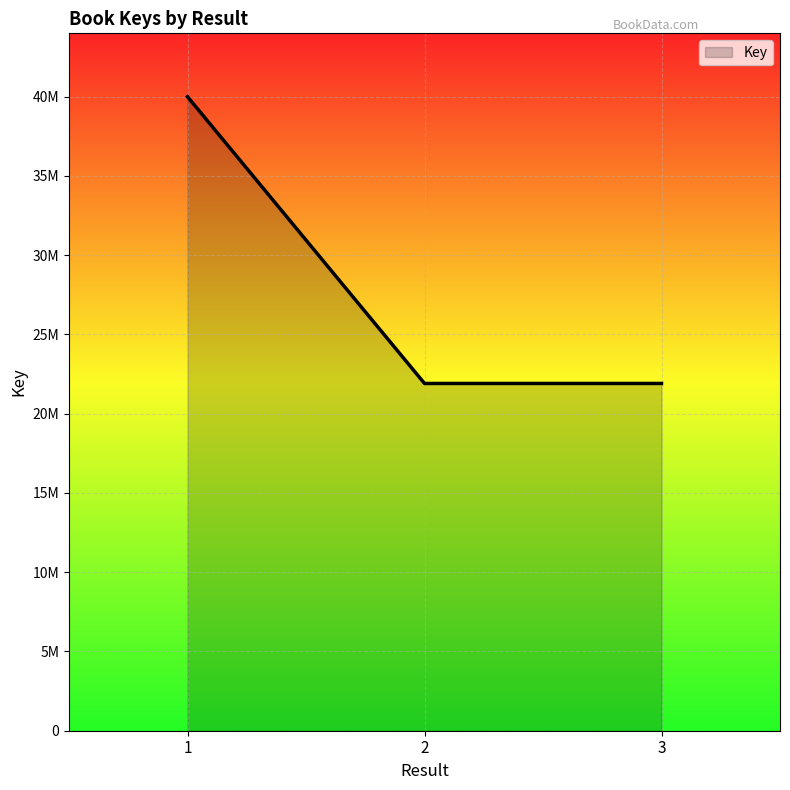

Does the chart have visible grid lines?

Yes